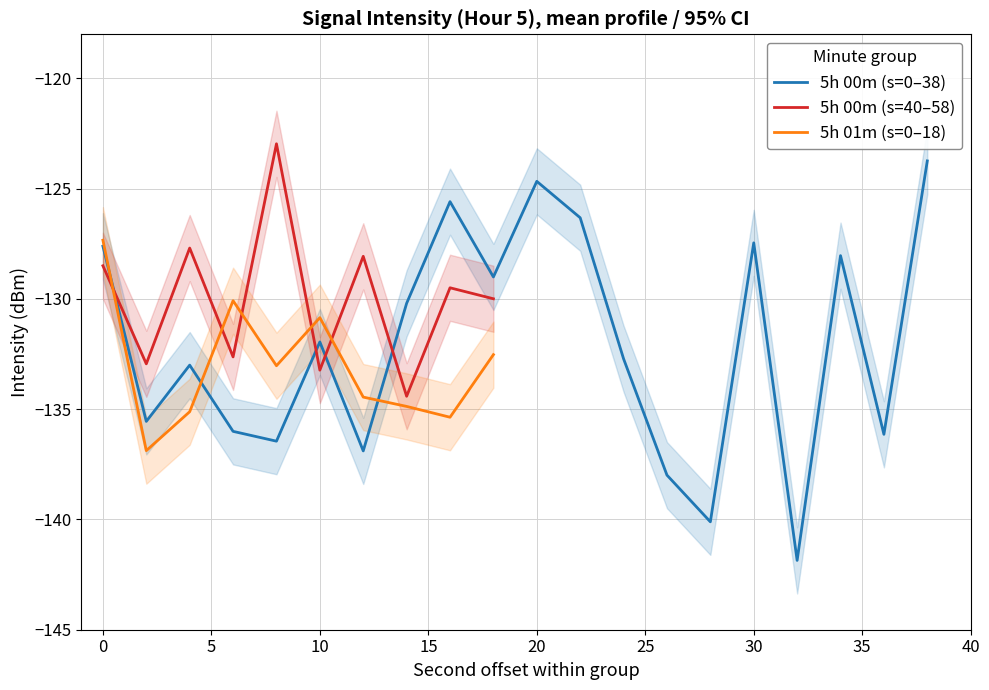

What is the maximum value for 5h 00m (s=40–58)?

-123.0